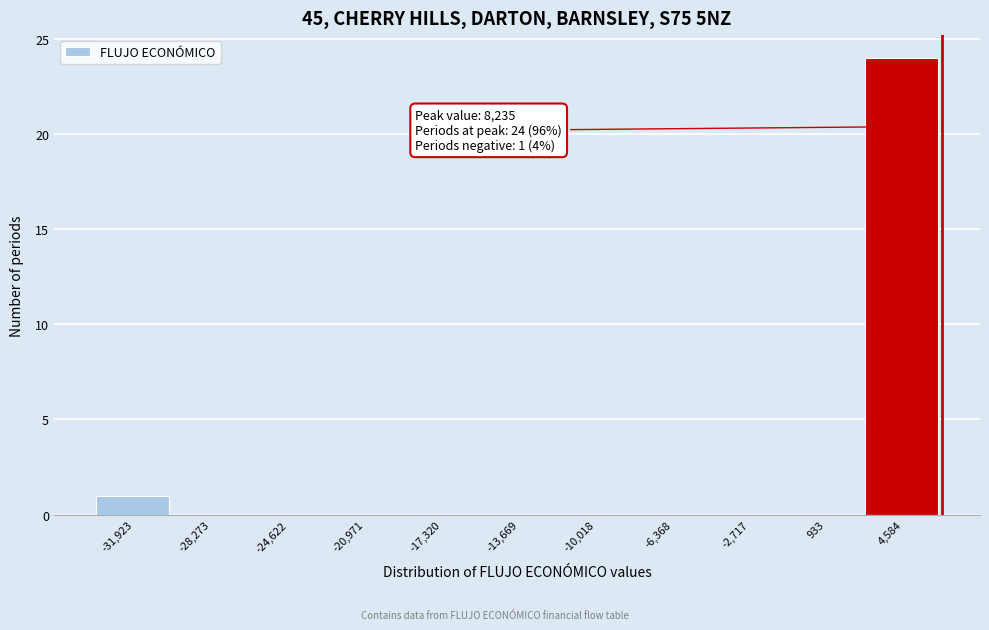

Reading left to right, list all the values displayed in this chart.

-31,923=1	-28,273=0	-24,622=0	-20,971=0	-17,320=0	-13,669=0	-10,018=0	-6,368=0	-2,717=0	933=0	4,584=24